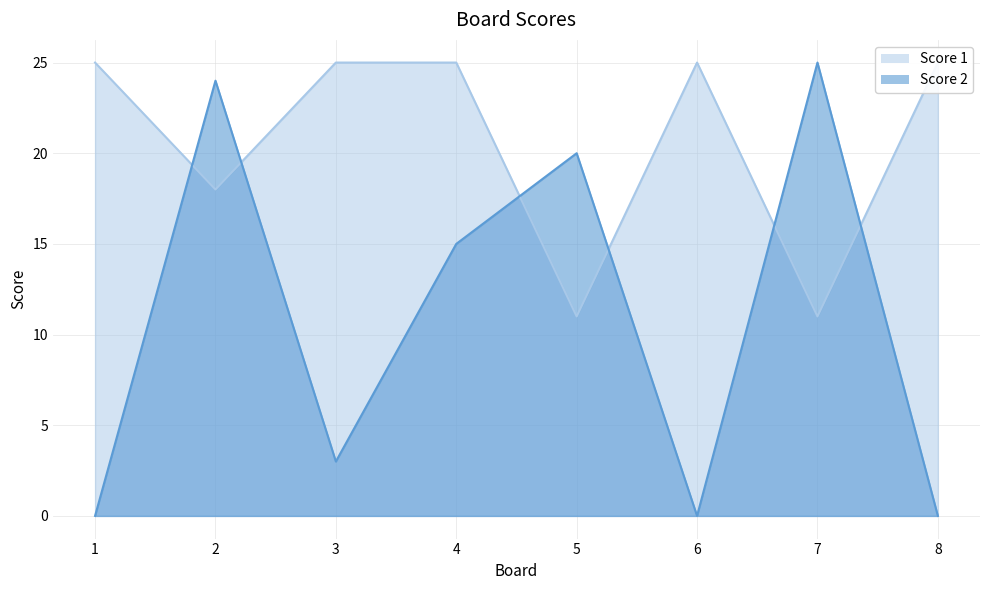

True or false: Score 1 has a value of 18 at 2.

True